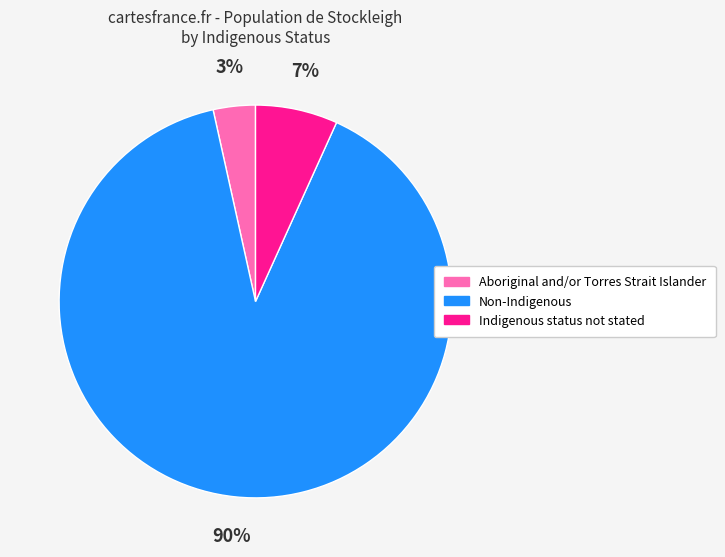

The 90% slice represents 90% of the pie. True or false?

True